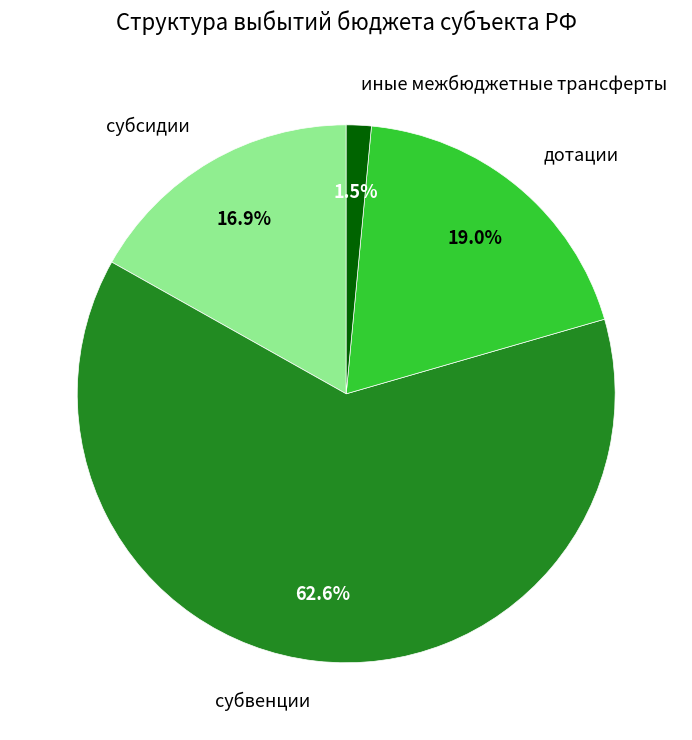

Approximately how many times larger is the value at субсидии compared to субвенции?

0.3